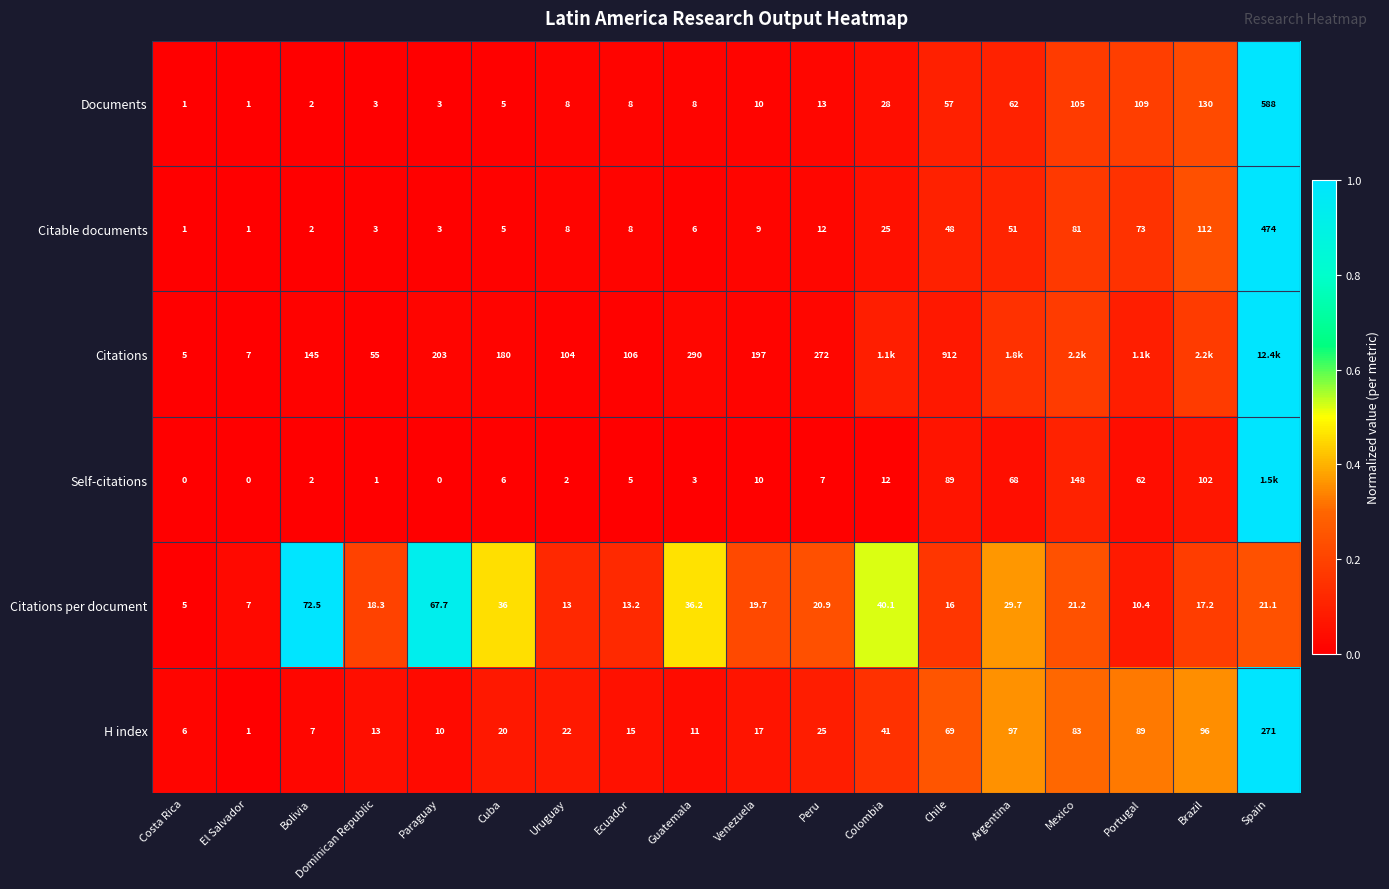

What is the difference between the highest and lowest values at Uruguay?

102.0